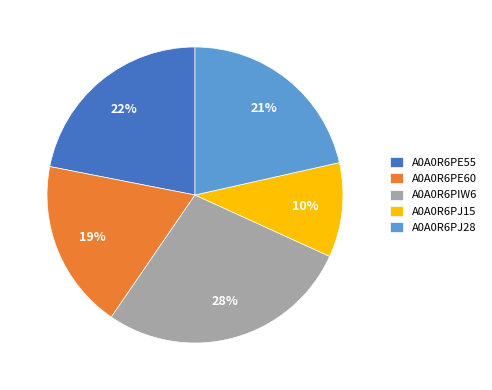

True or false: A0A0R6PJ28 accounts for 21% of the total.

True